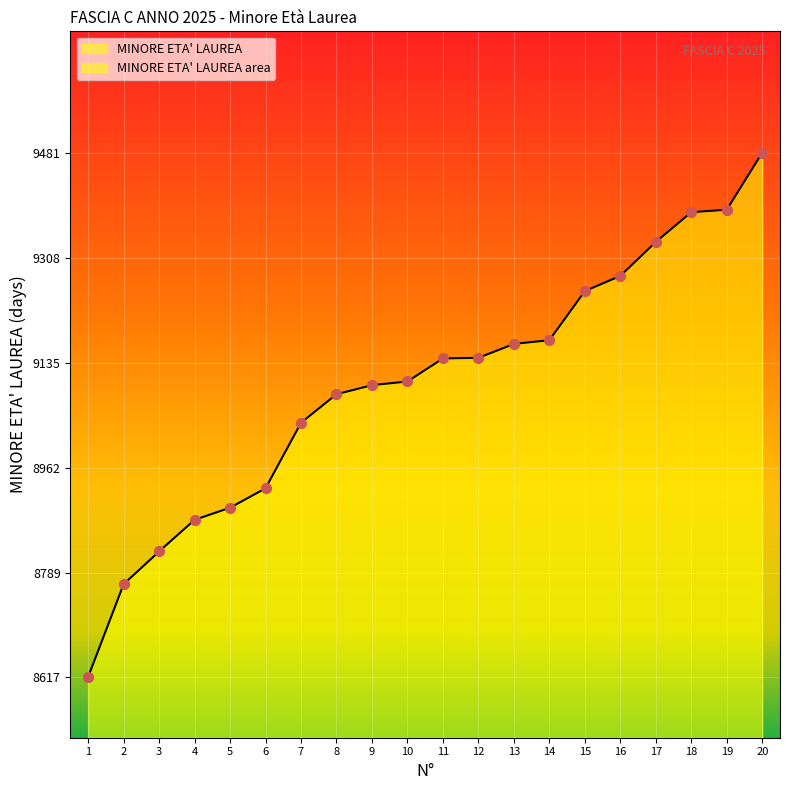

What is the change in value from 6 to 7?

+108